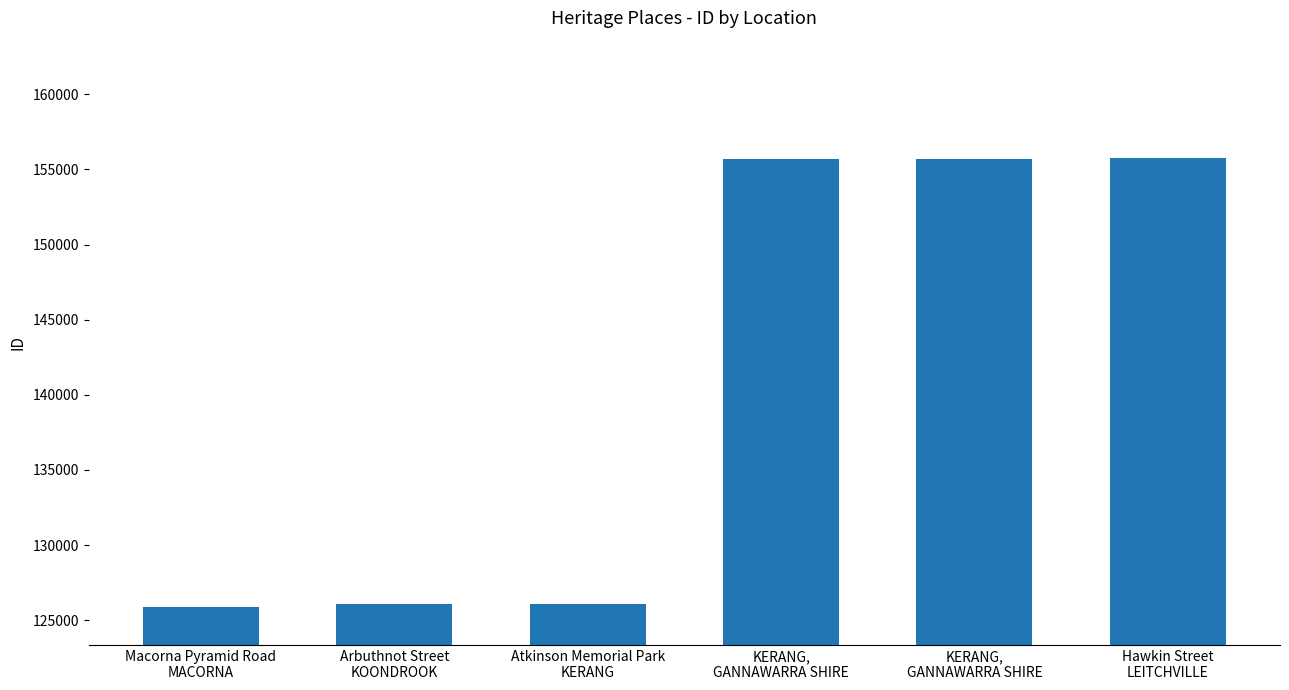

Approximately how many times larger is the value at KERANG,
GANNAWARRA SHIRE compared to Atkinson Memorial Park
KERANG?

1.2